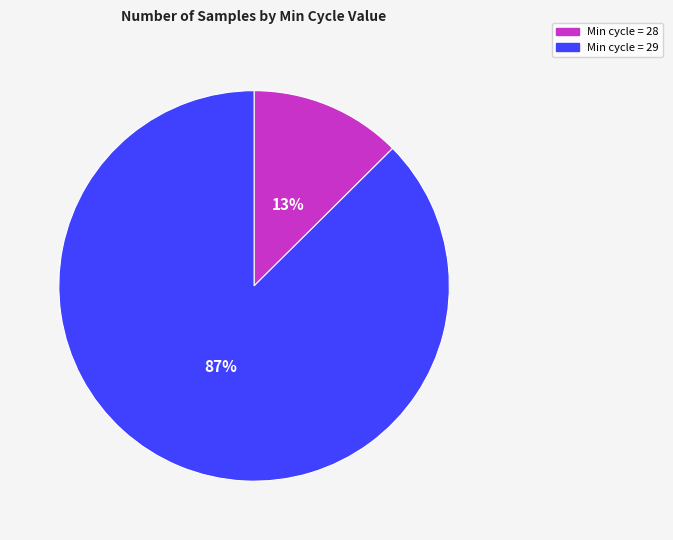

Do Min cycle = 28 and Min cycle = 29 together represent more than half of the pie?

Yes